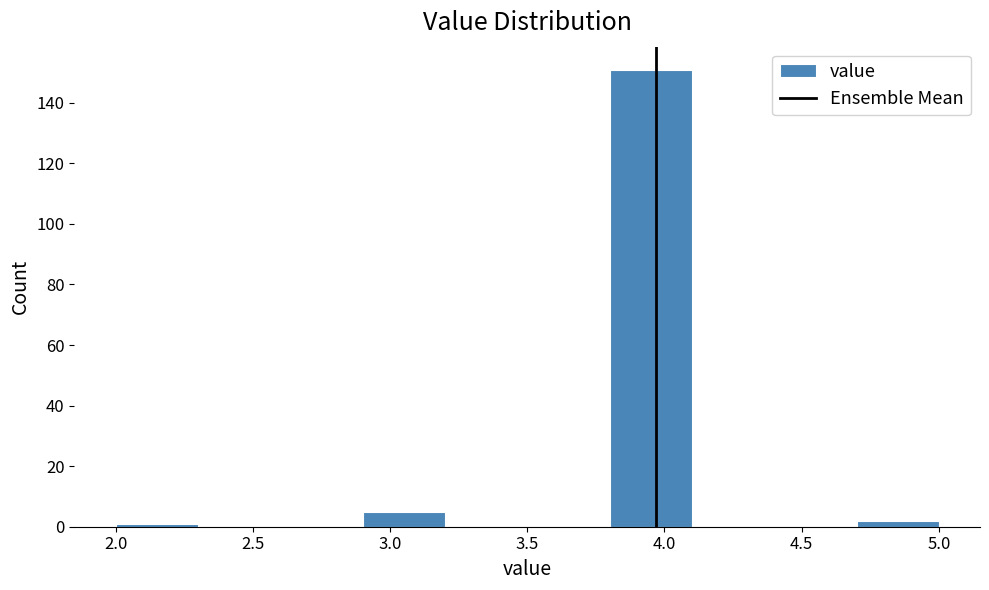

What is the height of the bar covering 2.9 to 3.2 on the x-axis? The values are not printed on the chart, so give them approximately, as read against the axis.

6